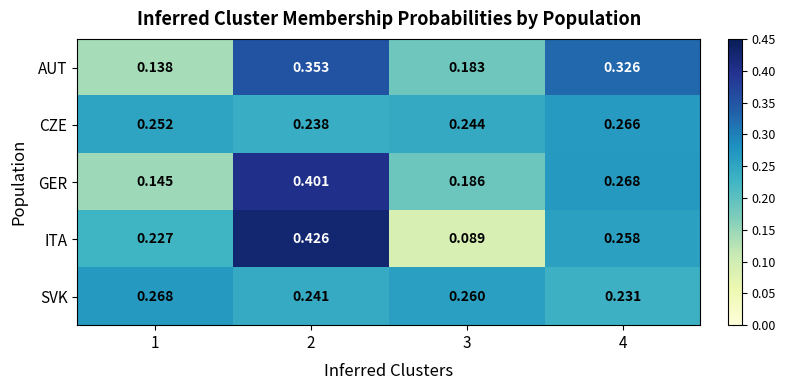

At 2, list the series in order from smallest to largest.

CZE, SVK, AUT, GER, ITA